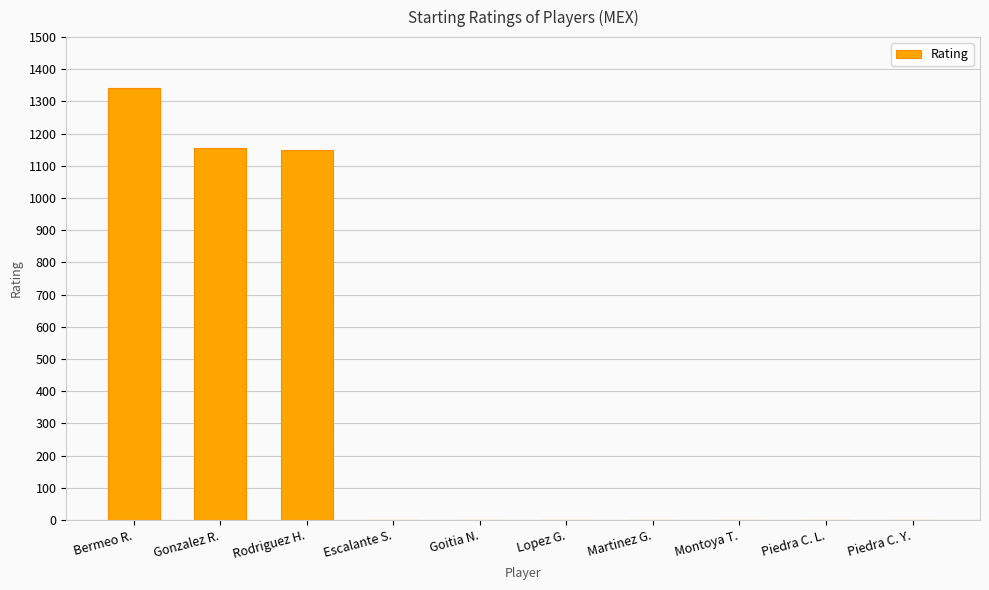

How many data points are above 0?

3